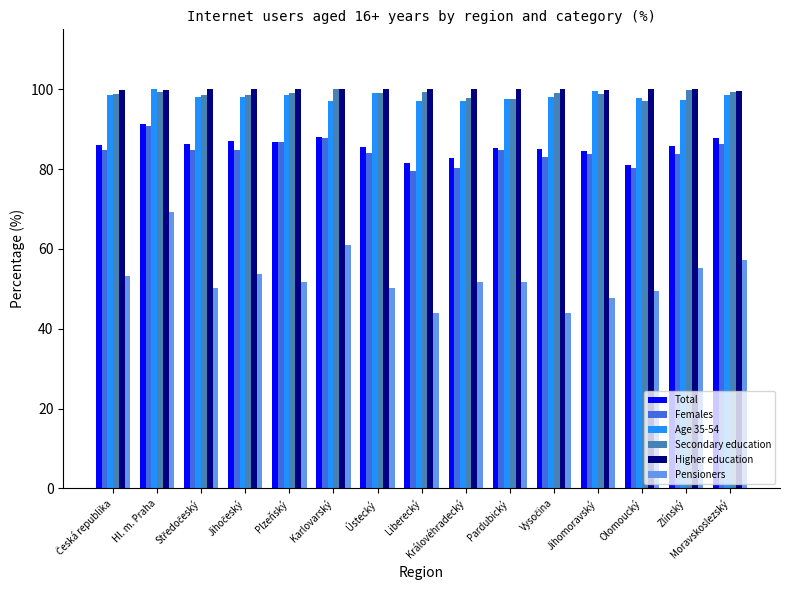

What is the value of the Secondary education bar at the 11th from the left?

99.1